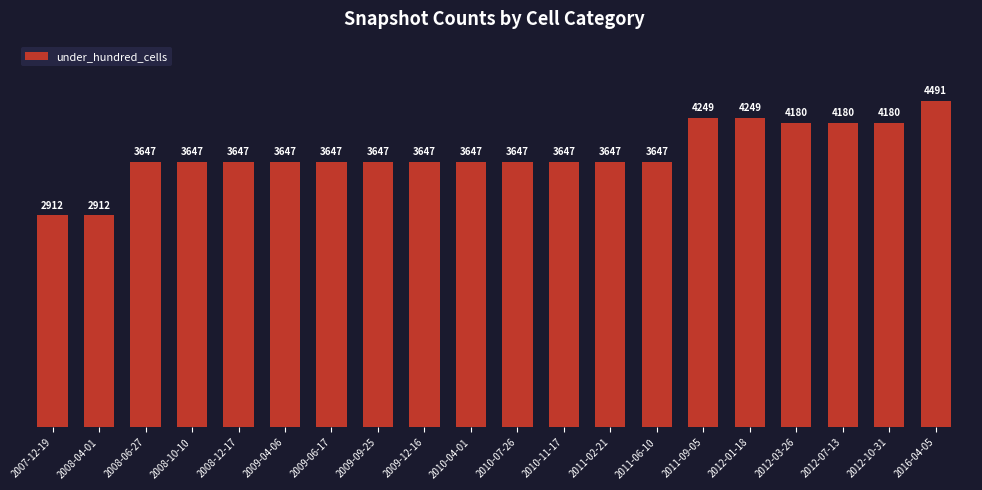

Does the chart contain stacked bars?

No